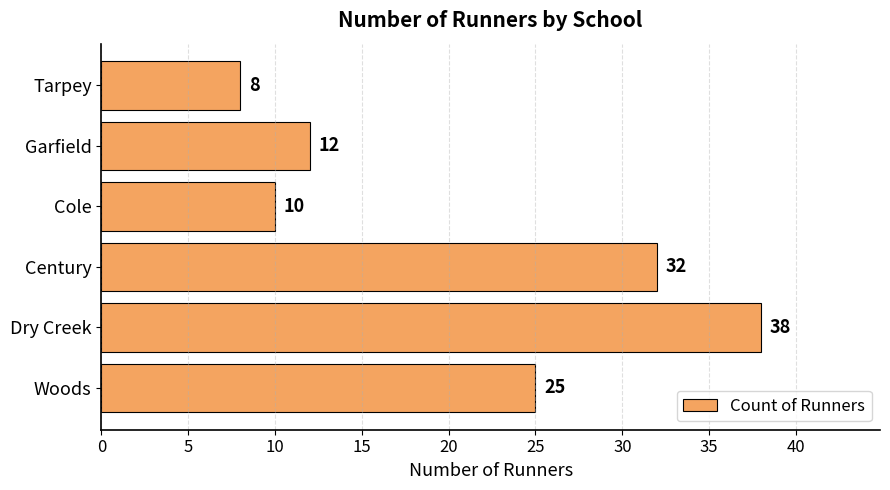

What is the sum of all values?

125